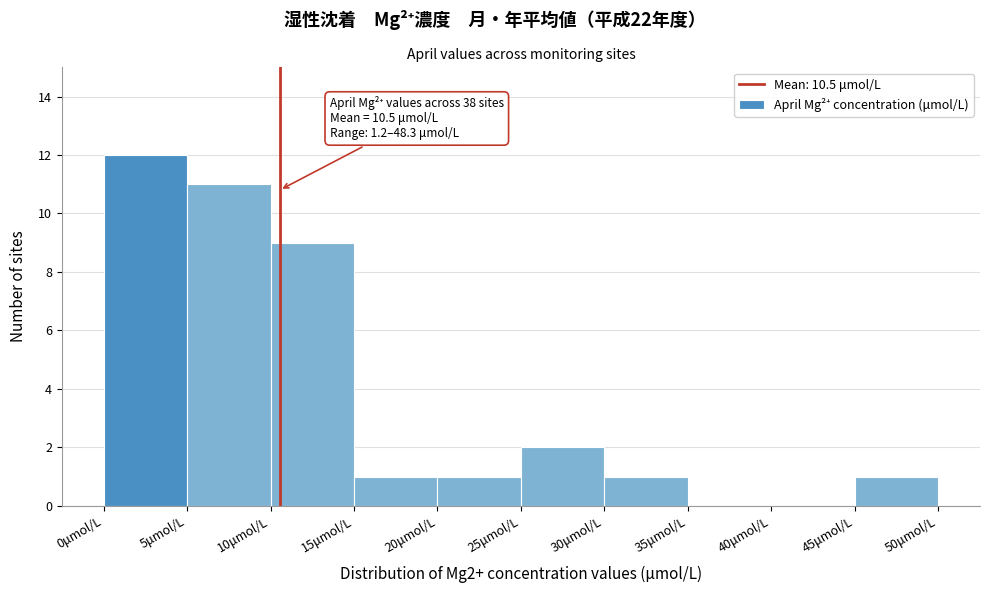

Over which range of the x-axis is the bar tallest?

0 to 5